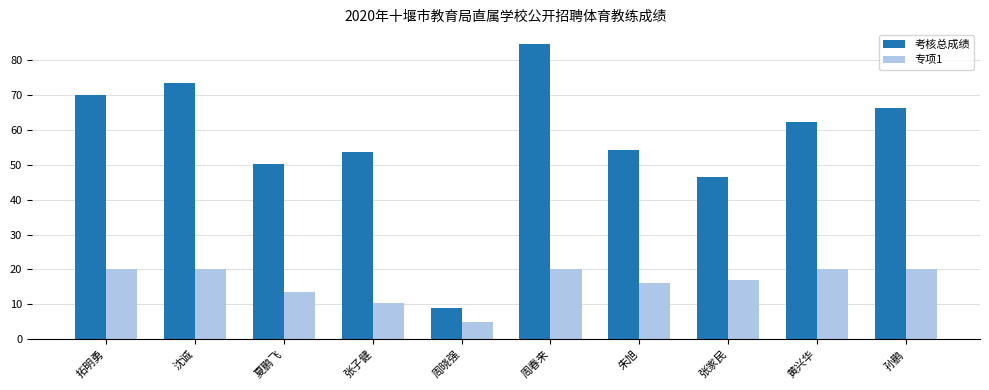

How many bars are there in total?

20